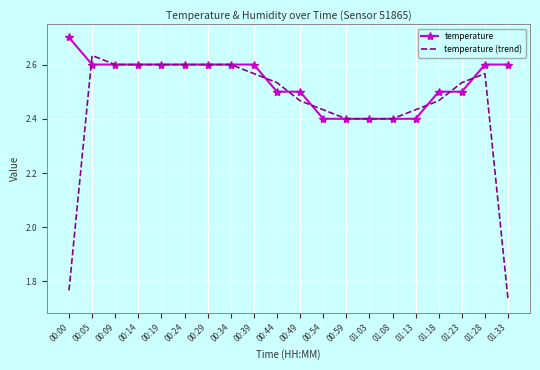

Count the number of categories in the chart.

20